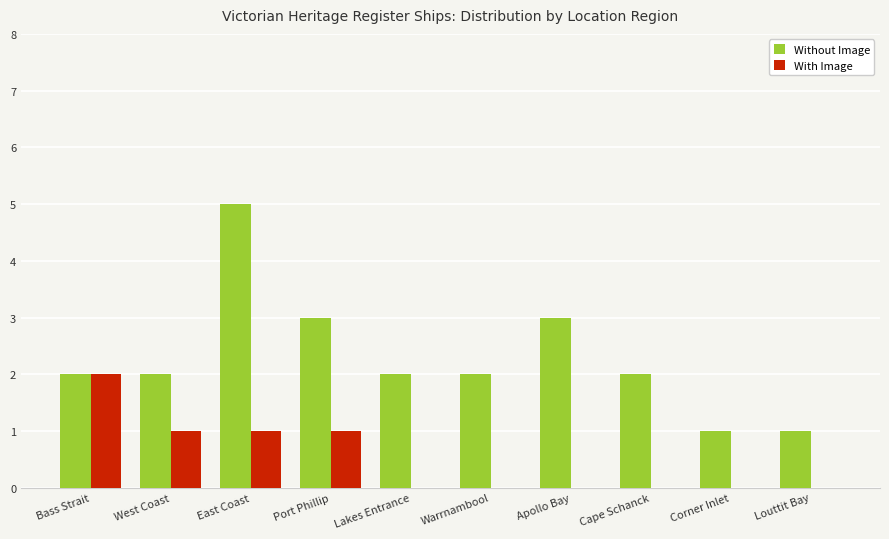

The Without Image series shows 3 at Bass Strait. True or false?

False